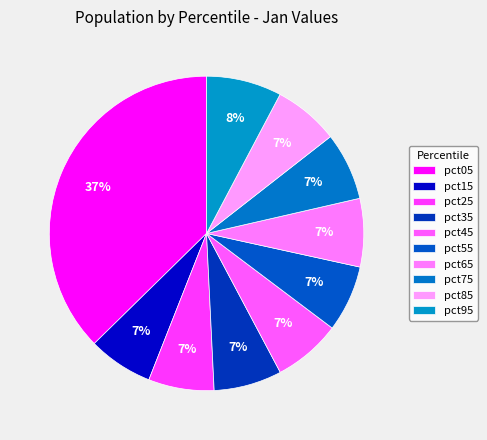

How many slices are in this pie chart?

10